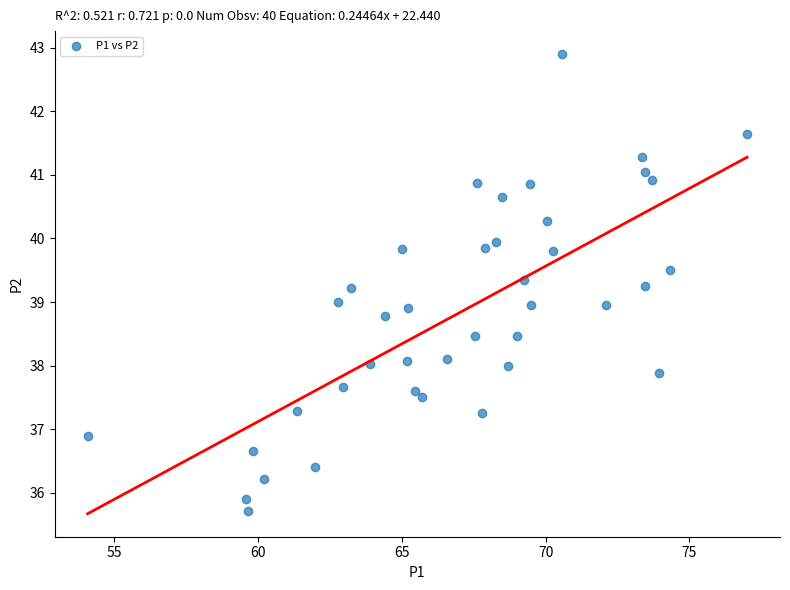

What is the range of X values (max minus min)?

22.9